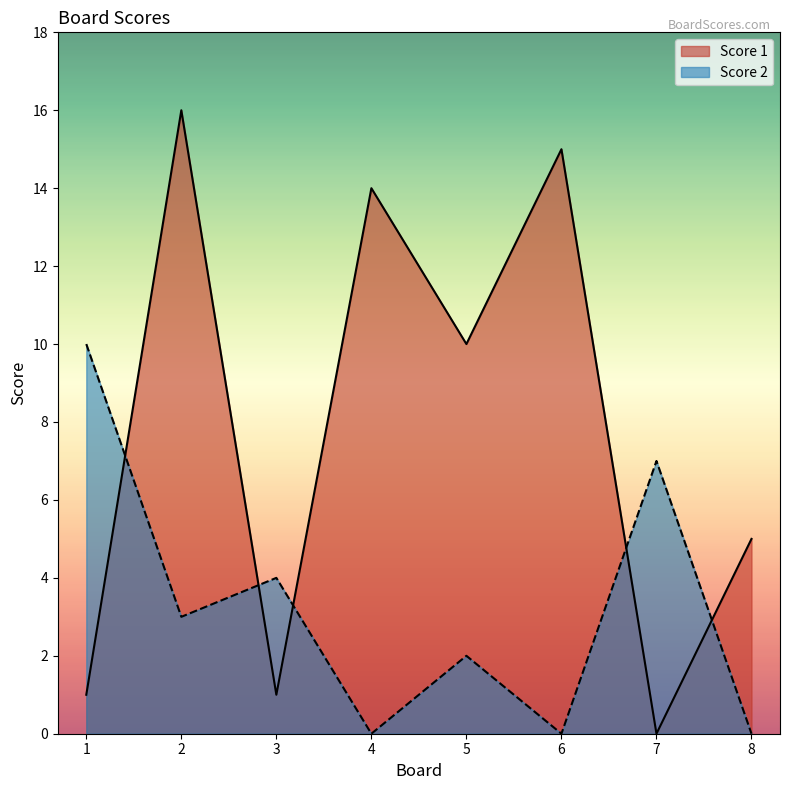

Which series ends up on top after the final intersection of Score 2 and Score 1?

Score 1